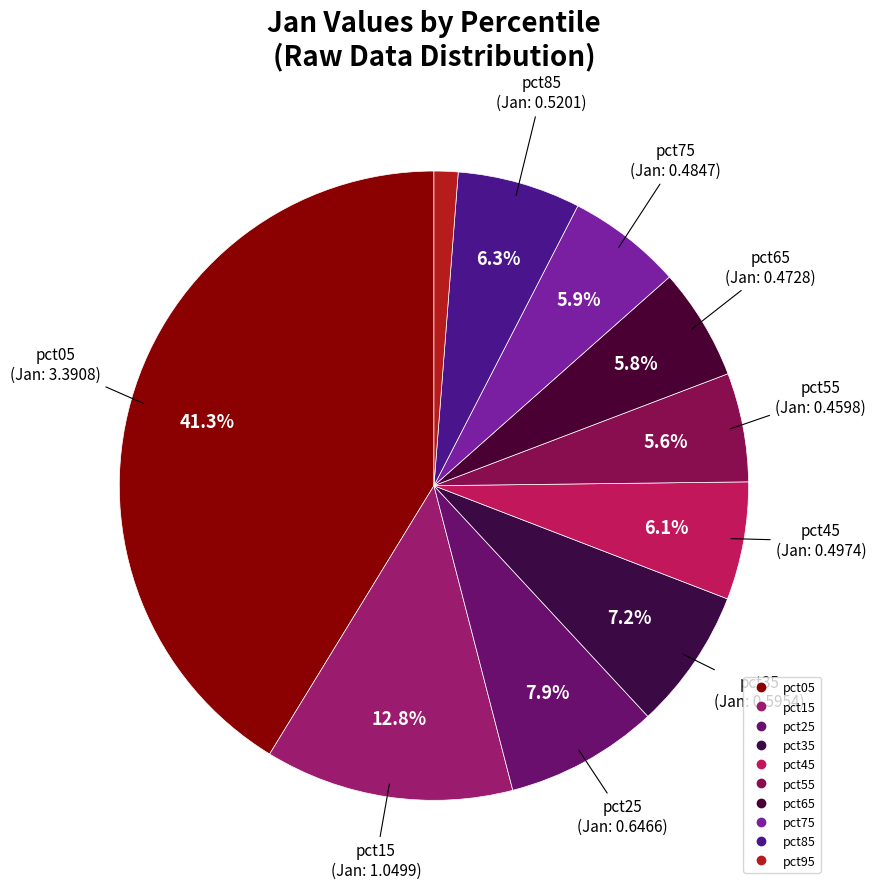

What percentage is the pct95 slice, to the nearest percent?

1%